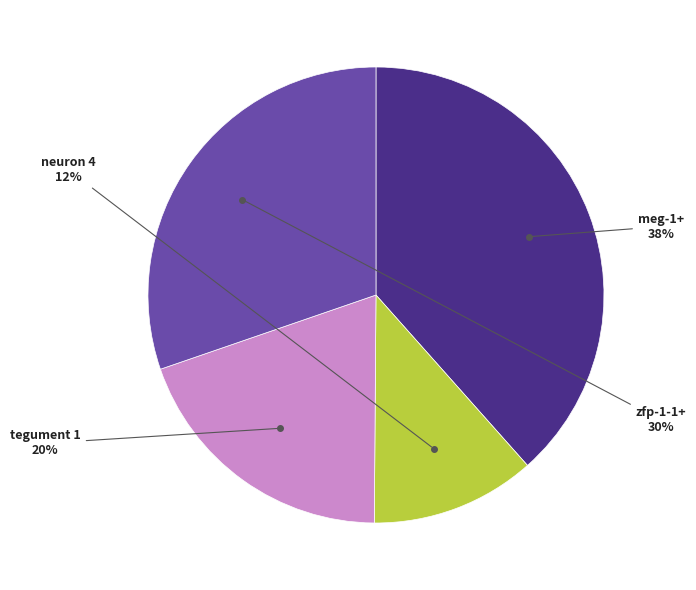

Between tegument 1 and meg-1+, which is larger?

meg-1+